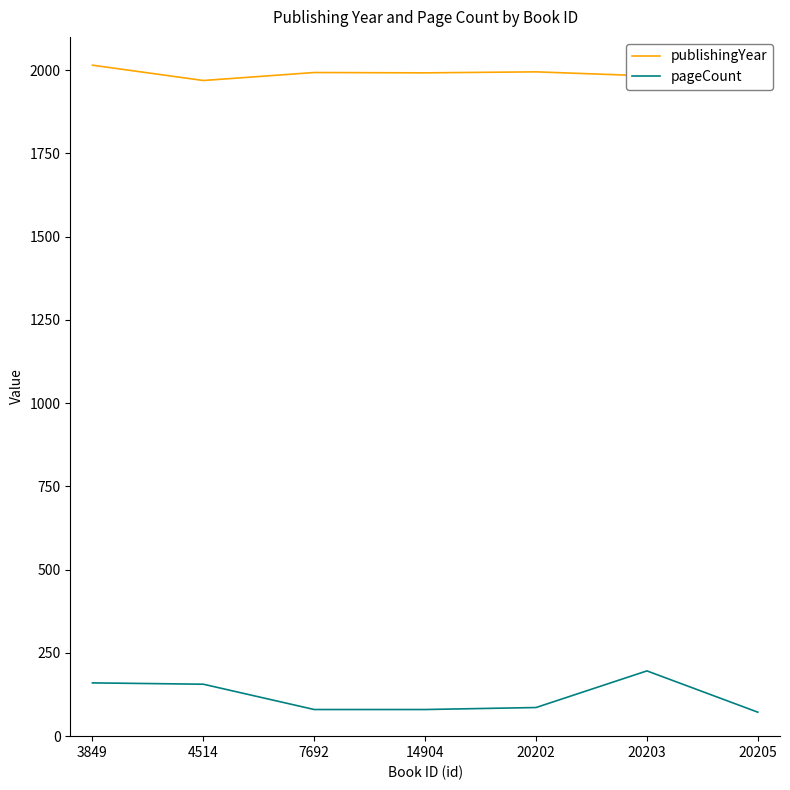

At which category does publishingYear reach its first local peak?

7692